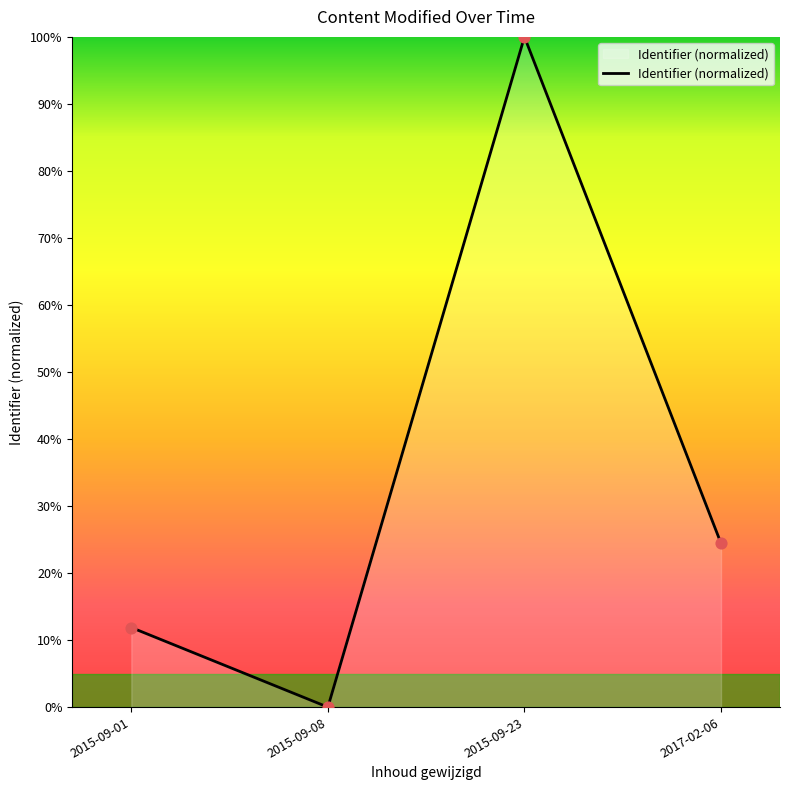

Which has a higher value, 2015-09-01 or 2017-02-06?

2017-02-06